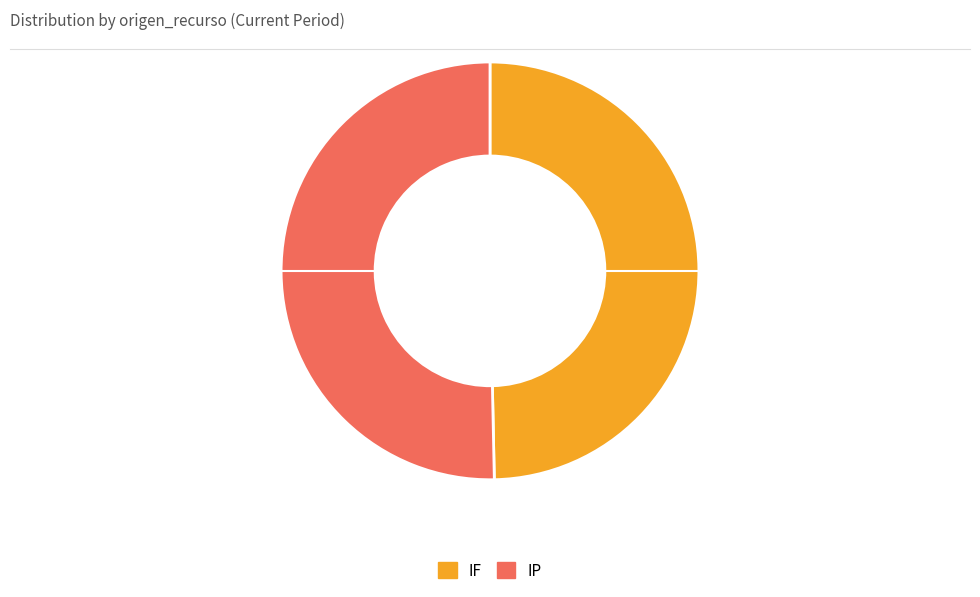

What is the largest slice in the pie chart?

IP